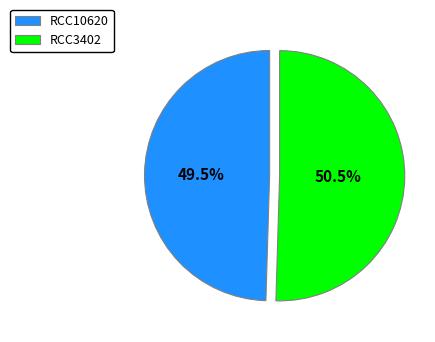

Which slice is the largest?

RCC3402